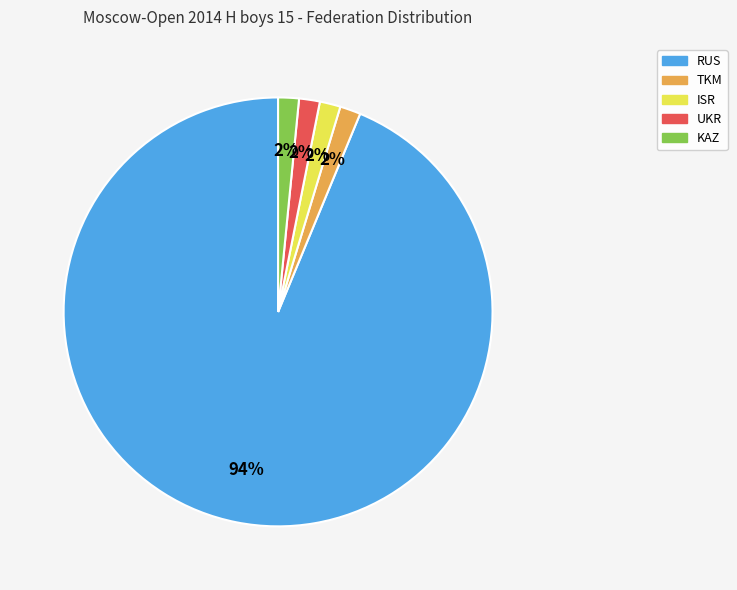

To the nearest percent, what portion does UKR represent?

2%